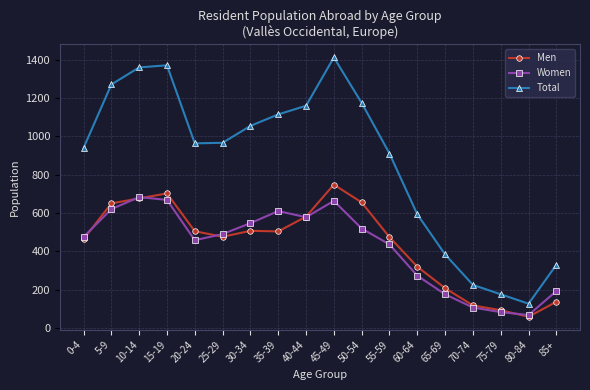

How many values in the Total series are below 966?

9